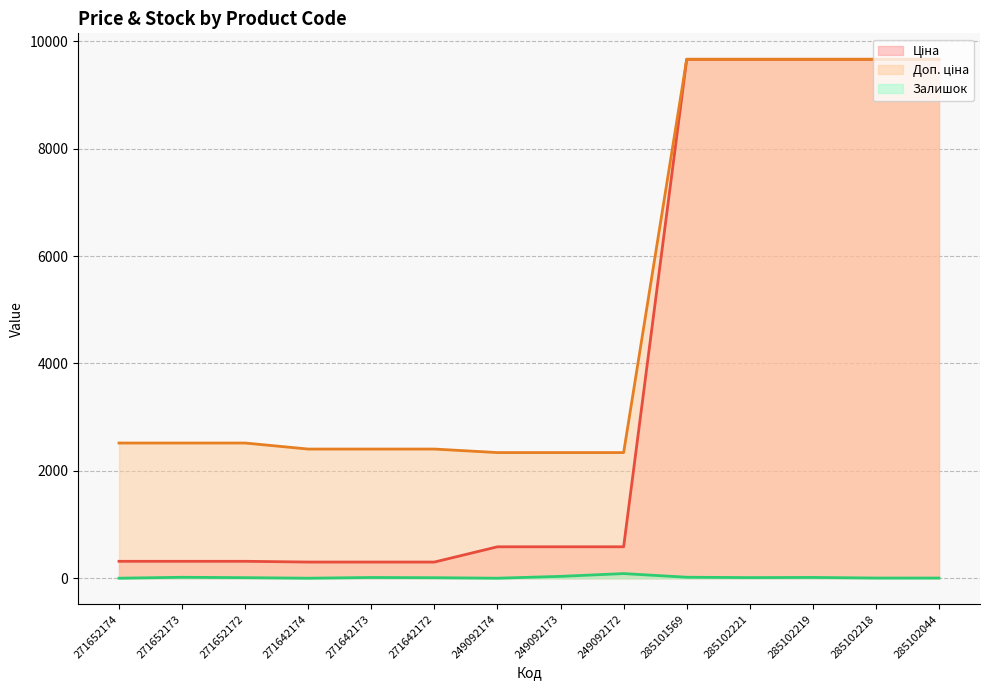

How many lines are shown in the chart?

3